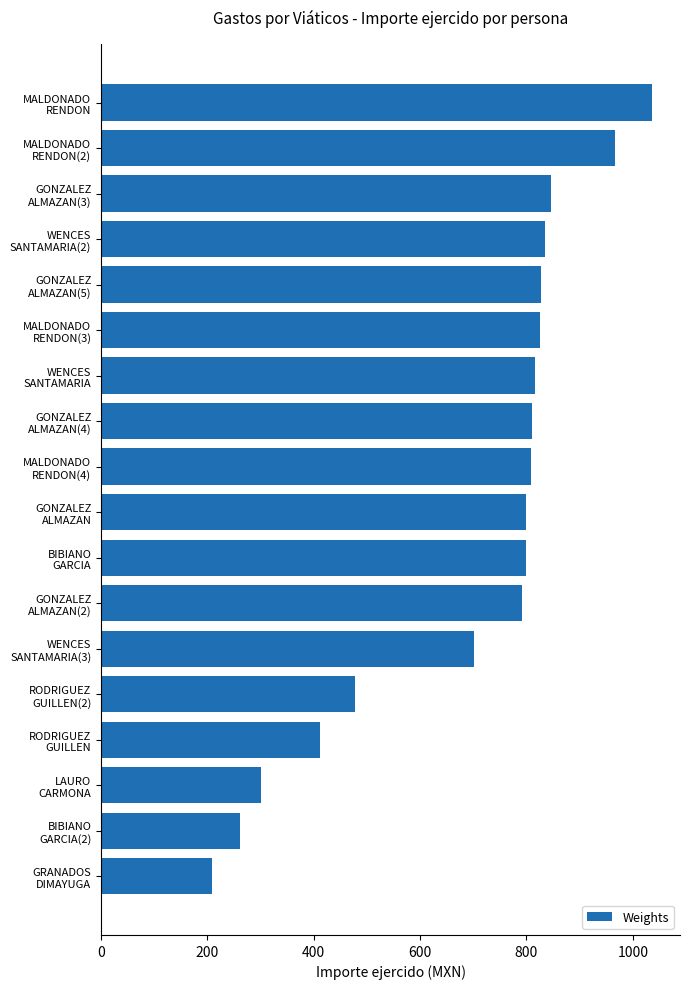

What is the sum of all values?

12525.8